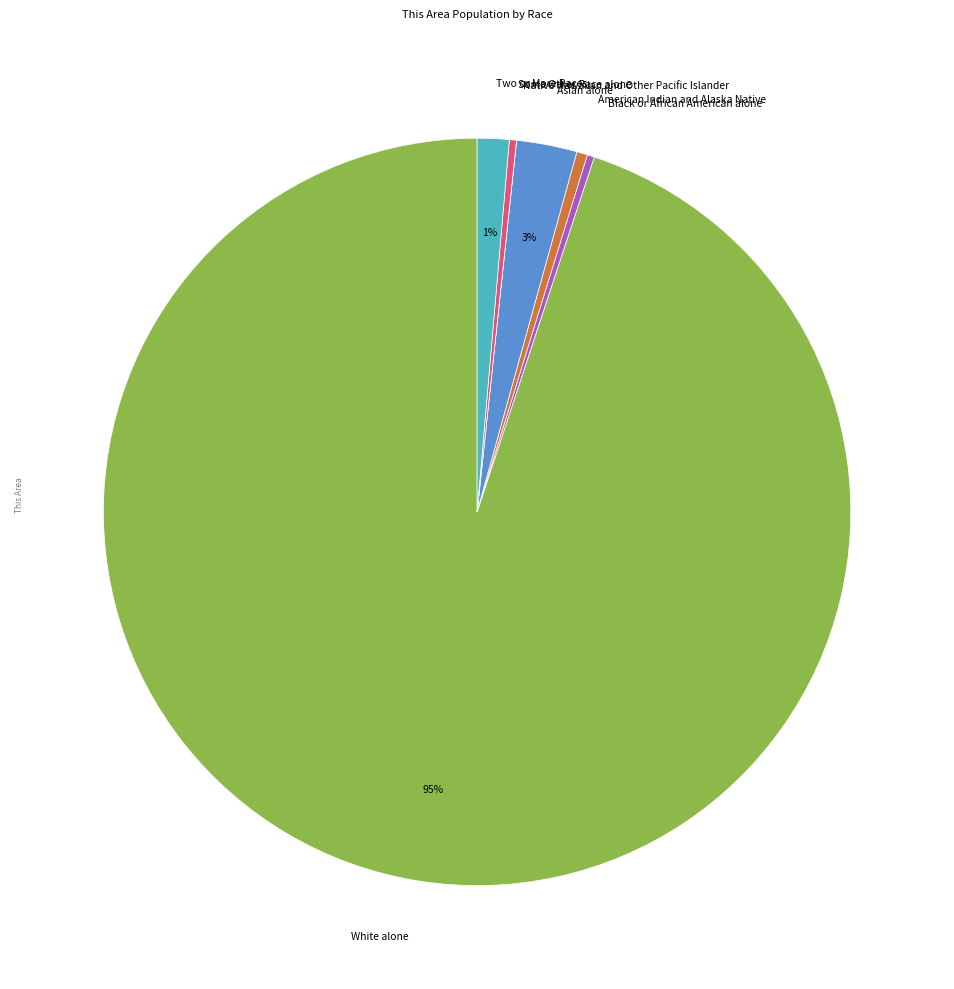

What is the largest slice in the pie chart?

White alone